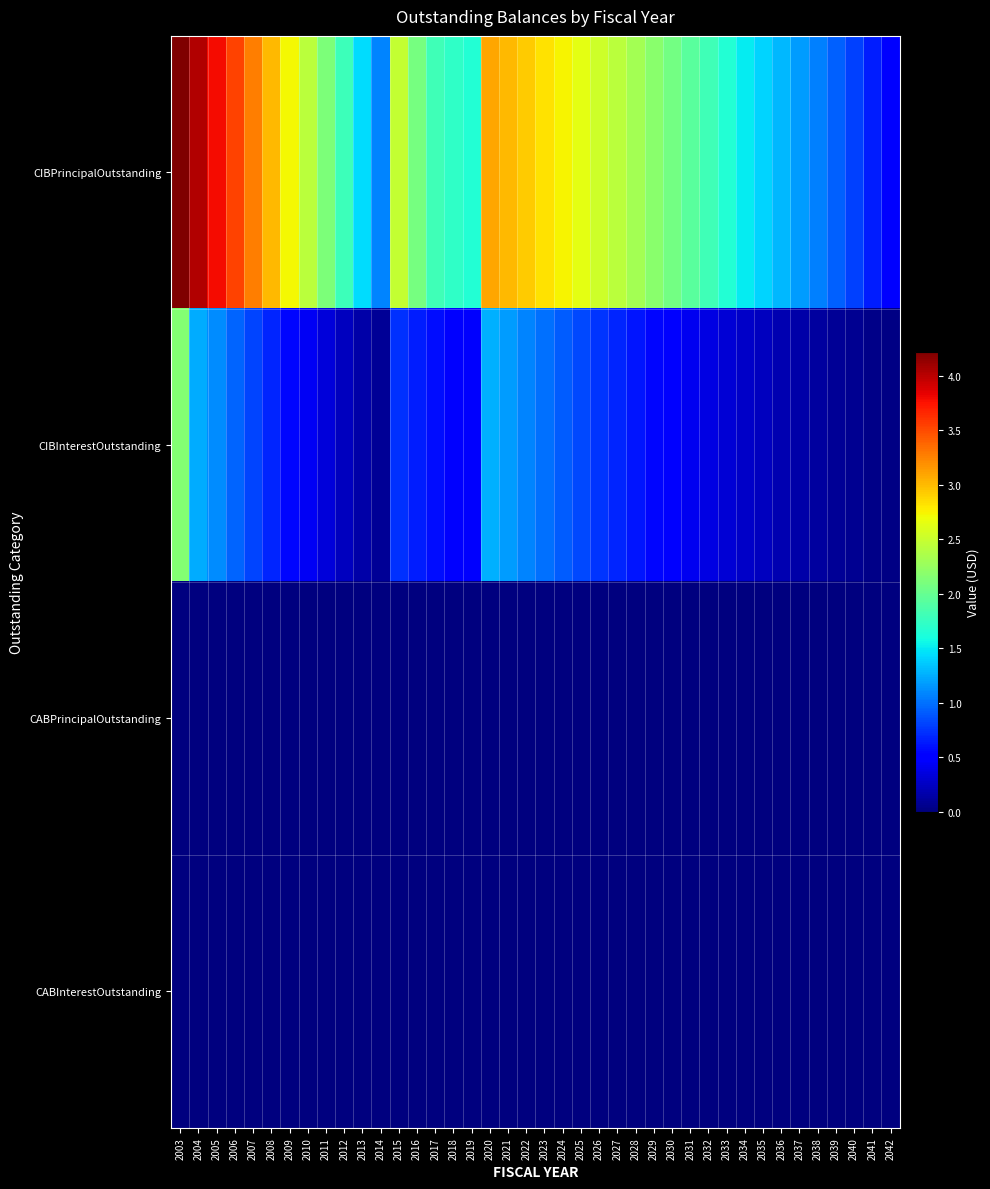

What is the total value across all series at 2020?

4351360.1